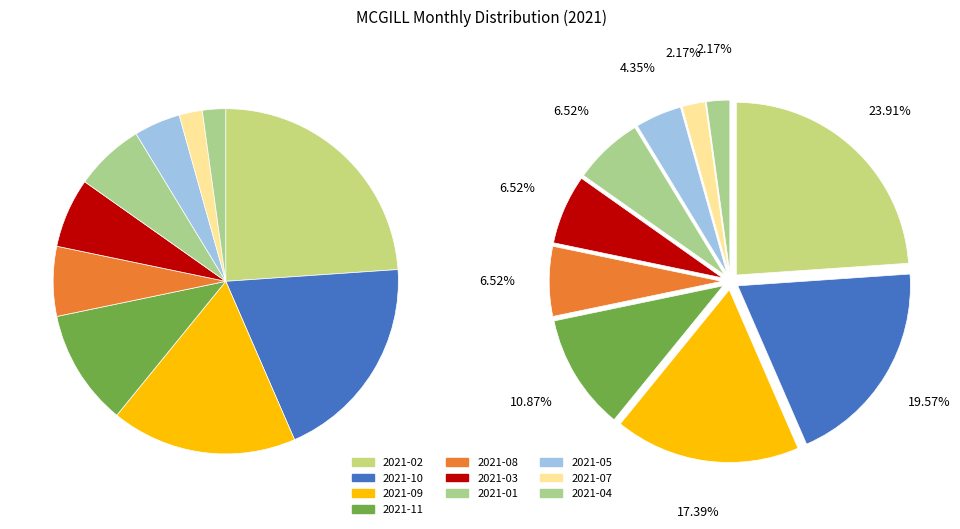

Is there a majority slice in this chart?

No